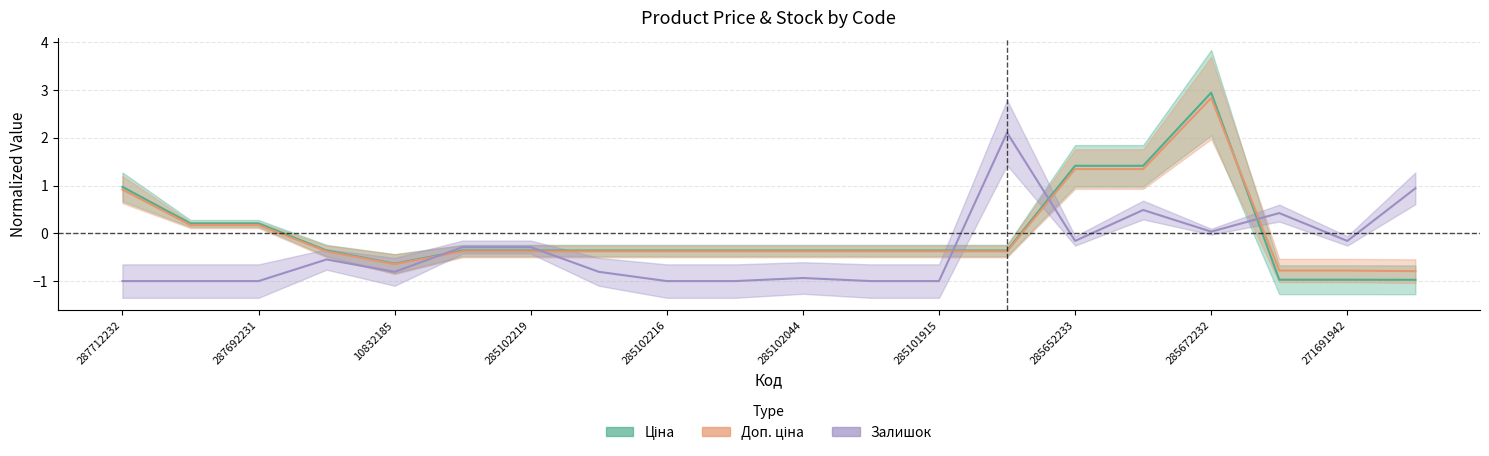

At which category is the sum across all series the highest?

285672232